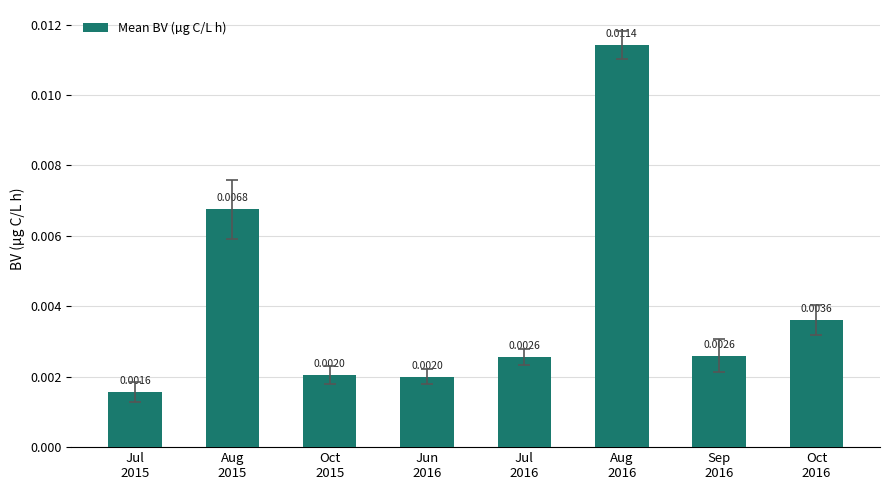

Between Oct
2015 and Sep
2016, which is larger?

Sep
2016